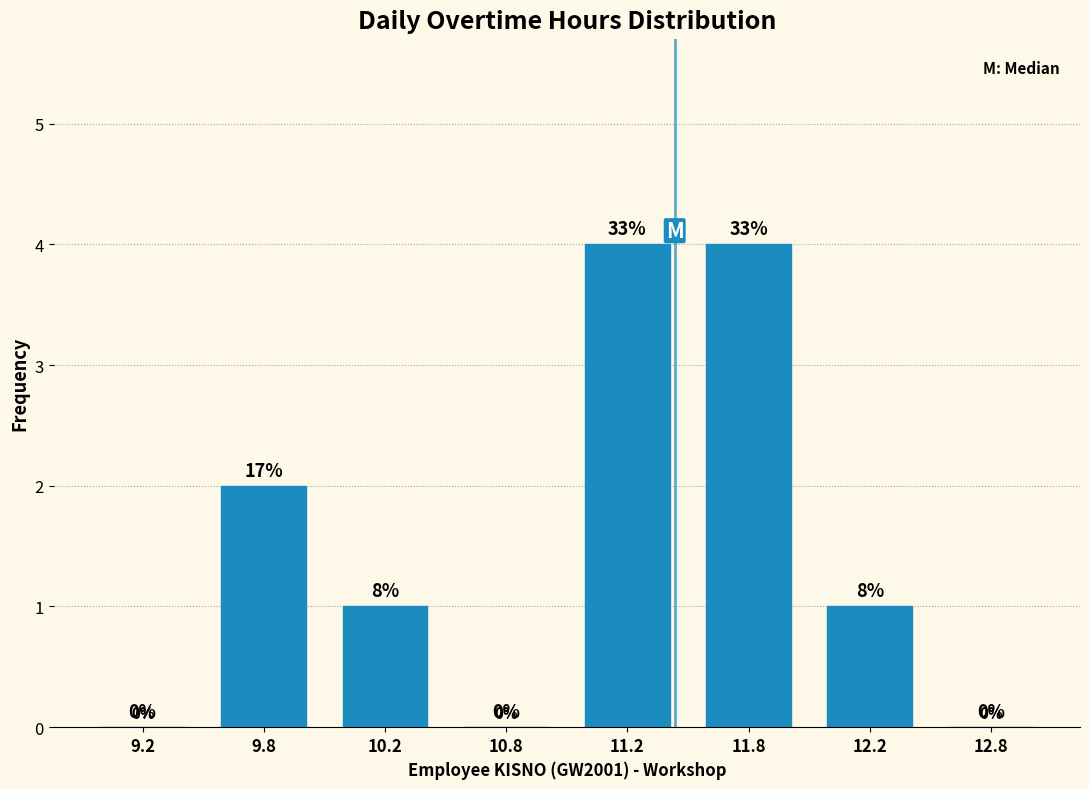

Reading left to right, extract all data points from this chart.

9.2=0	9.8=2	10.2=1	10.8=0	11.2=4	11.8=4	12.2=1	12.8=0